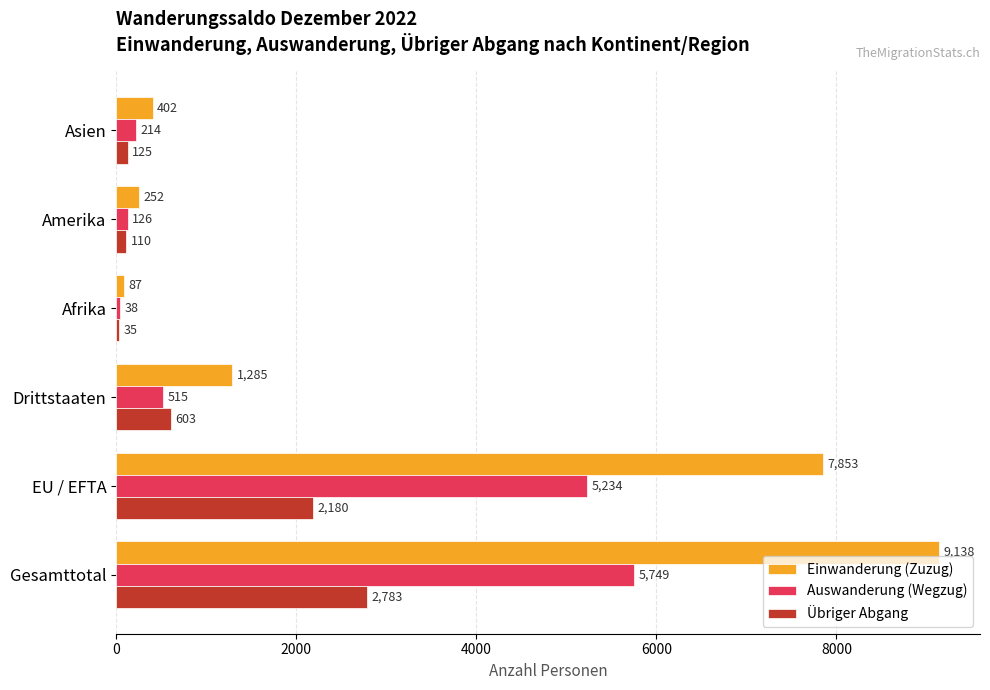

Is it true that Einwanderung (Zuzug) equals 15773 at Gesamttotal?

False